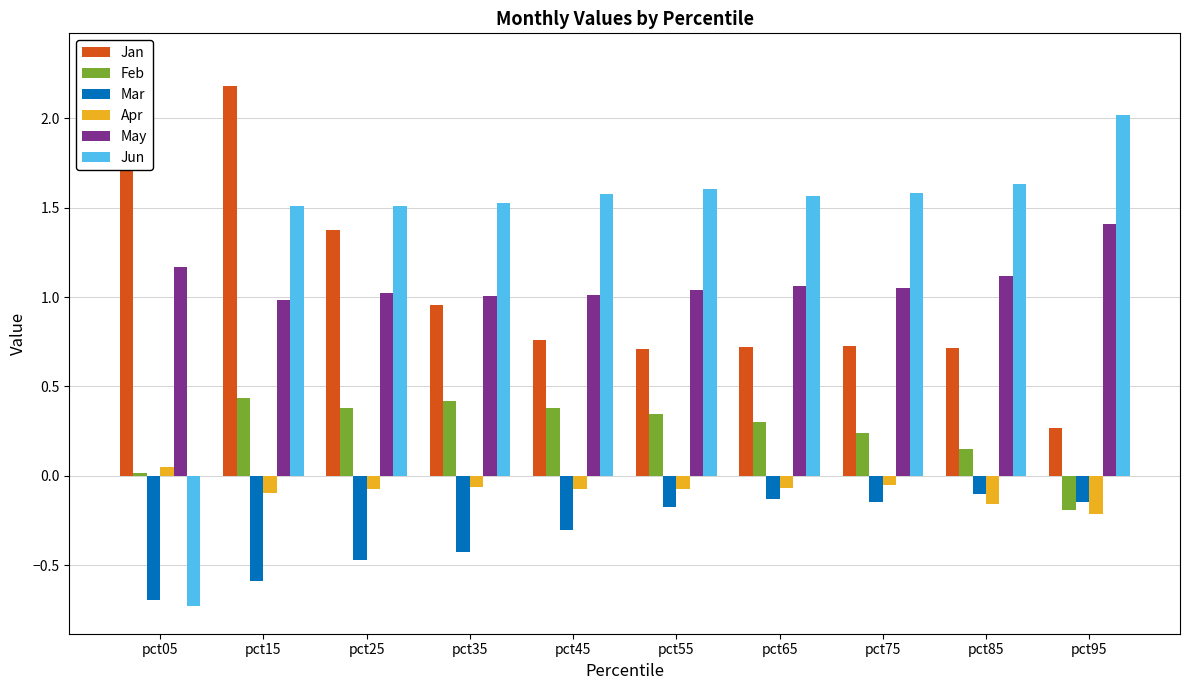

How many data points in May are less than 1?

1